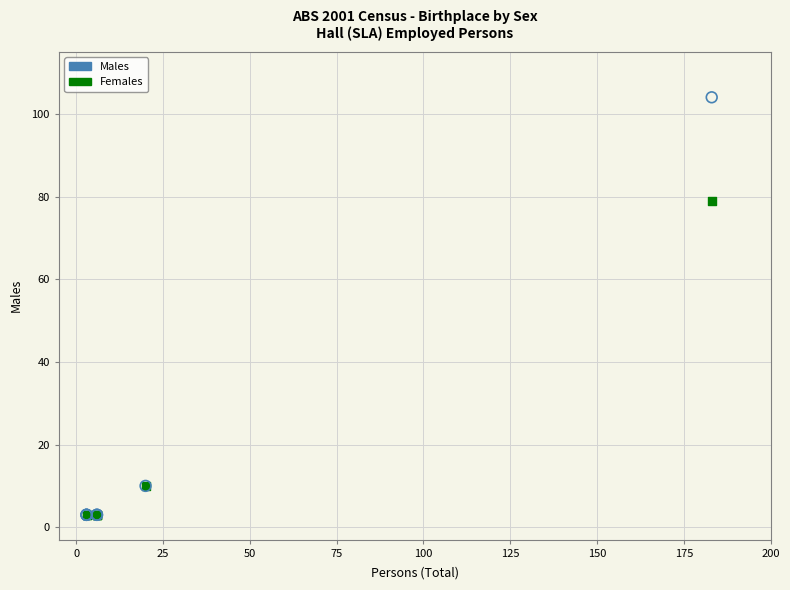

Which series reaches the maximum Y coordinate?

Males